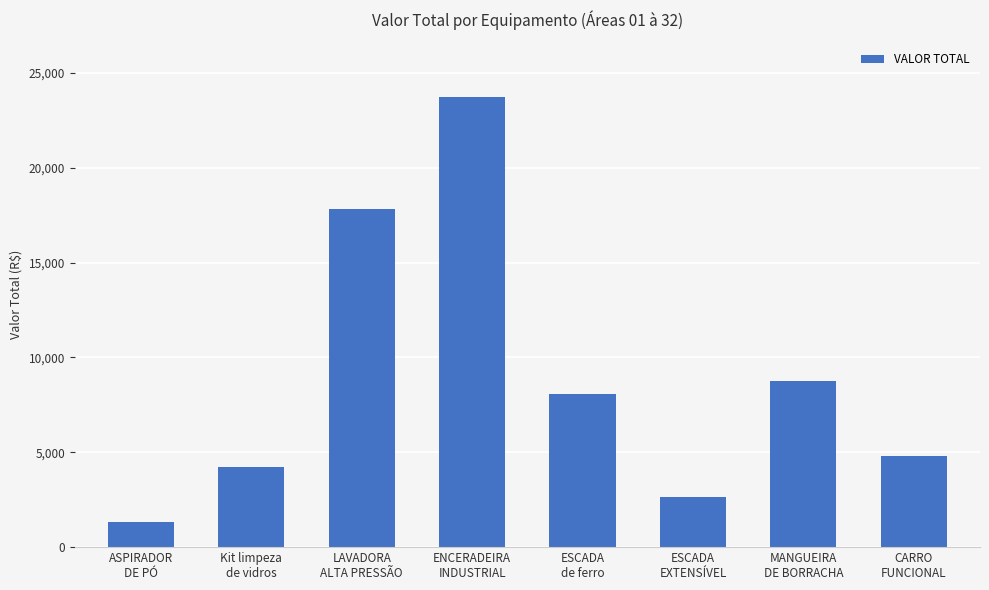

At which label does the data first exceed 8061?

LAVADORA
ALTA PRESSÃO